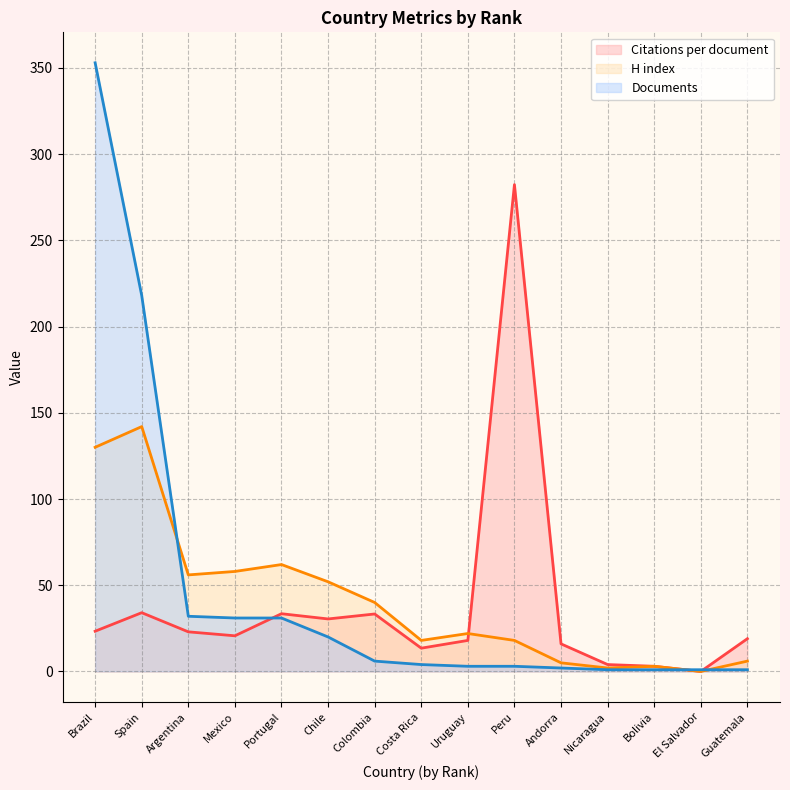

True or false: Citations per document has more than 0 points higher than both neighbors.

True